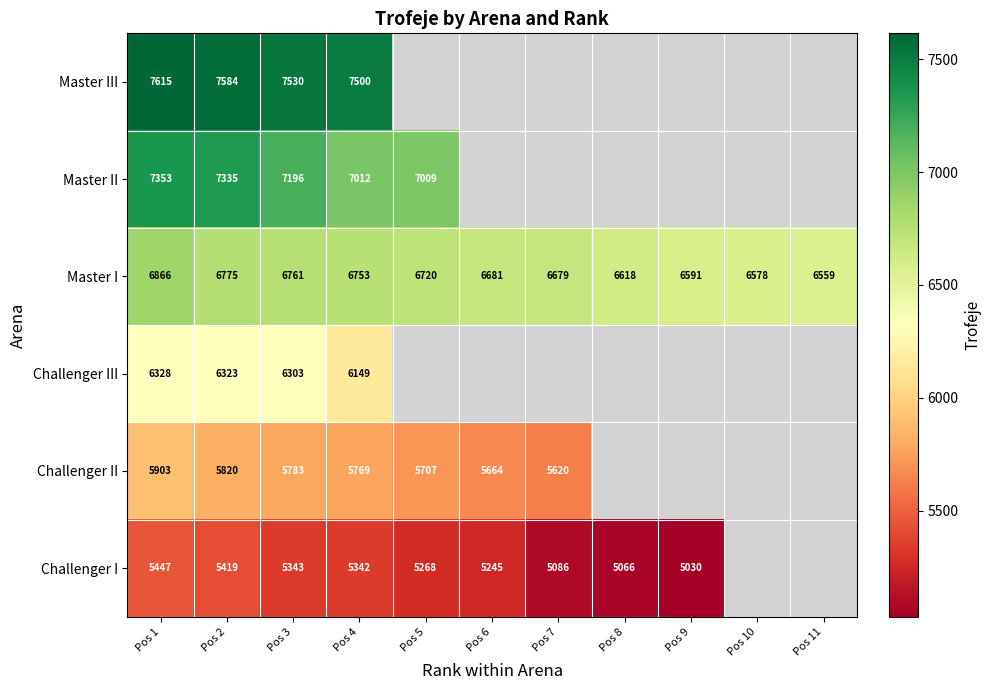

True or false: Master I has a value of 6681 at Pos 6.

True